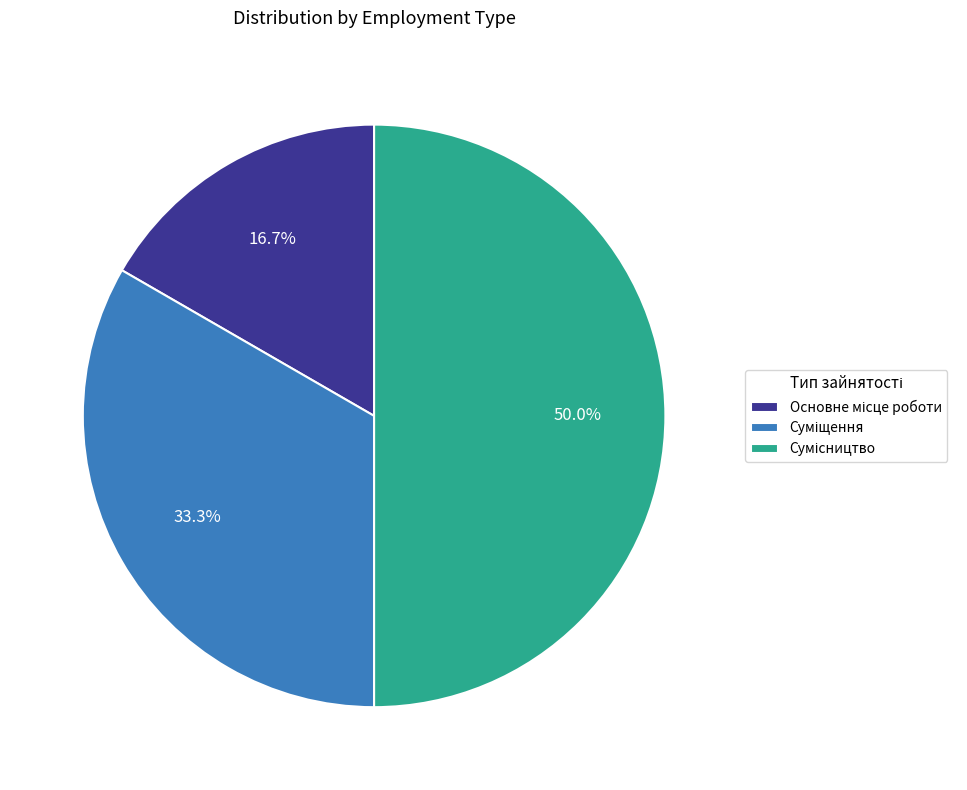

How many segments does this pie chart have?

3